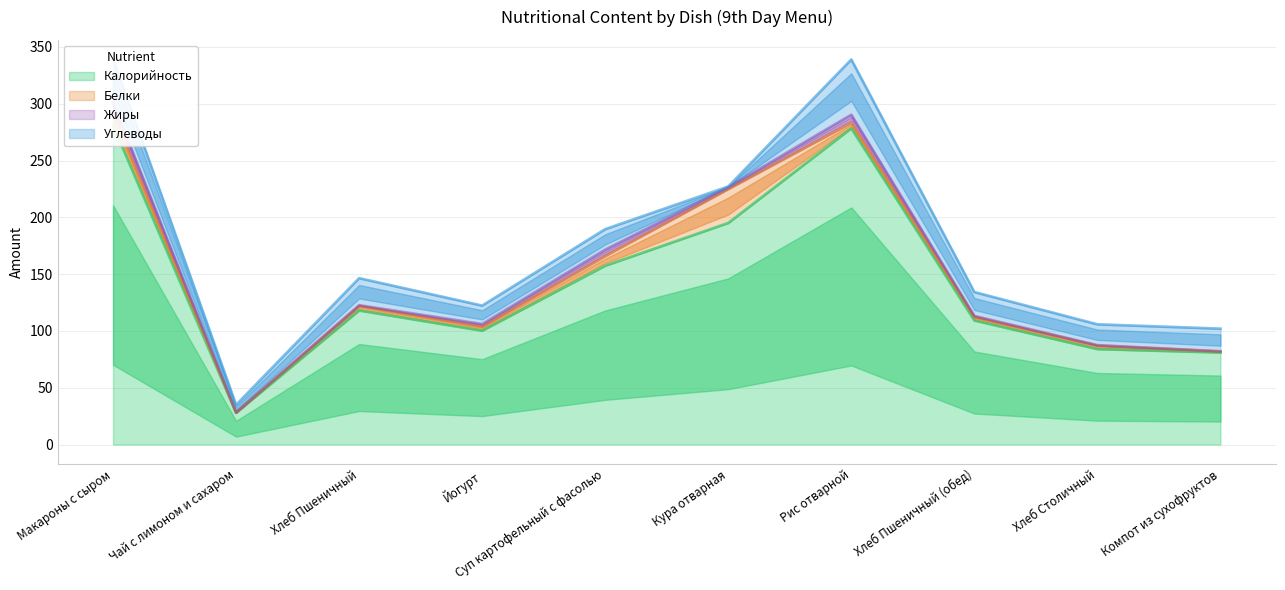

At how many categories does at least one series exceed 18?

10